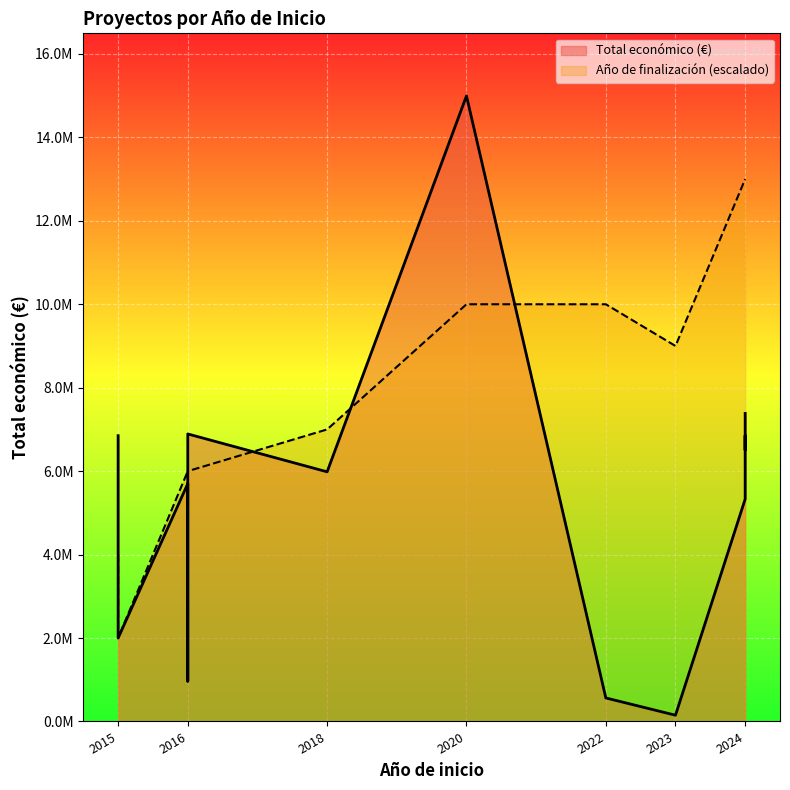

Count the number of data series in this chart.

2